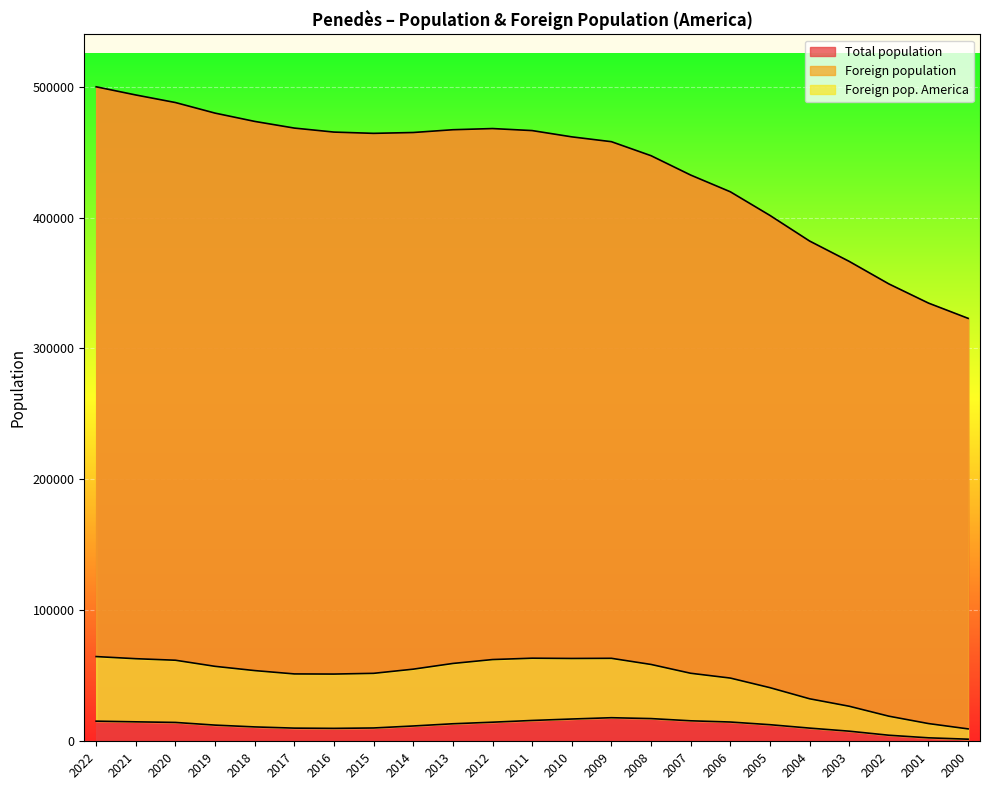

Reading left to right, transcribe all the data shown in this chart.

Total population: 499836	493594	487813	479734	473408	468311	465253	464285	464930	467050	467947	466400	461611	457918	447214	432430	419658	401602	382053	366495	349302	334650	322997
Foreign population: 64694	63074	61902	57237	53995	51446	51341	51890	55081	59439	62418	63454	63252	63366	58676	51946	48279	40947	32462	26758	19167	13532	9461
Foreign pop. America: 15379	14857	14400	12351	10976	10049	9864	10164	11682	13382	14580	15901	17008	18001	17335	15646	14713	12670	10065	7720	4621	2645	1598